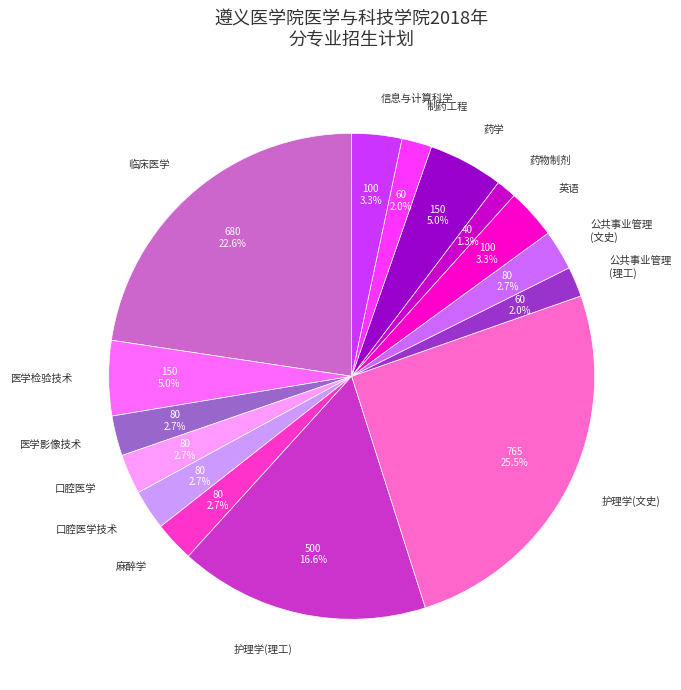

Does 口腔医学 represent more than half of the total?

No